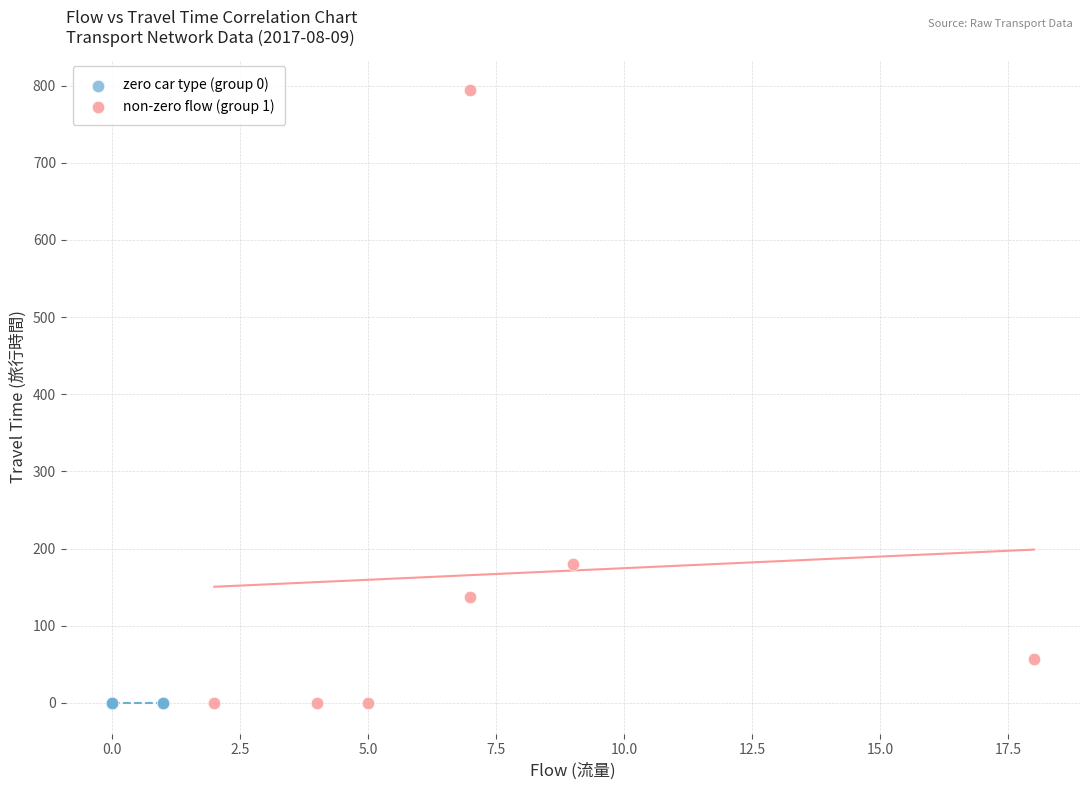

Which series contains the highest Y value?

non-zero flow (group 1)